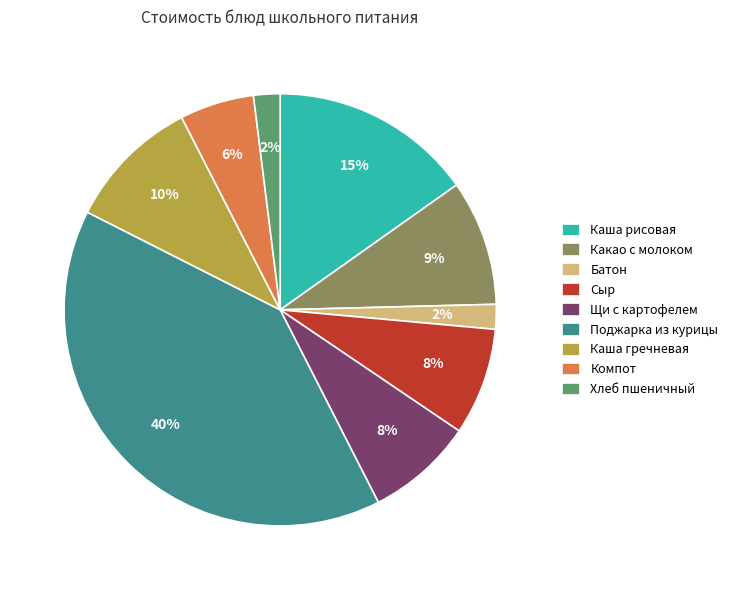

Count the number of slices in the pie.

9